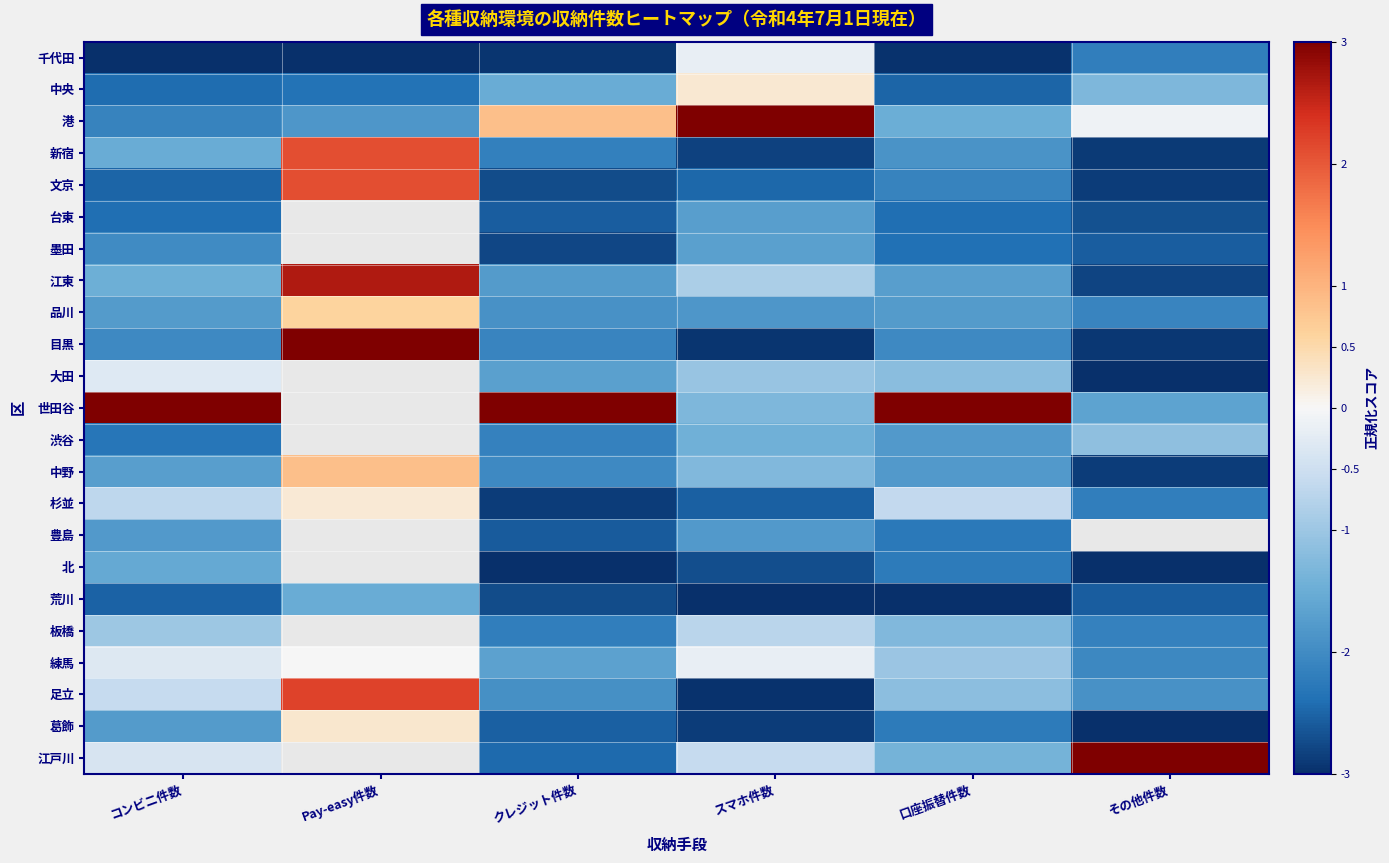

At which label does 中央 reach its peak?

スマホ件数